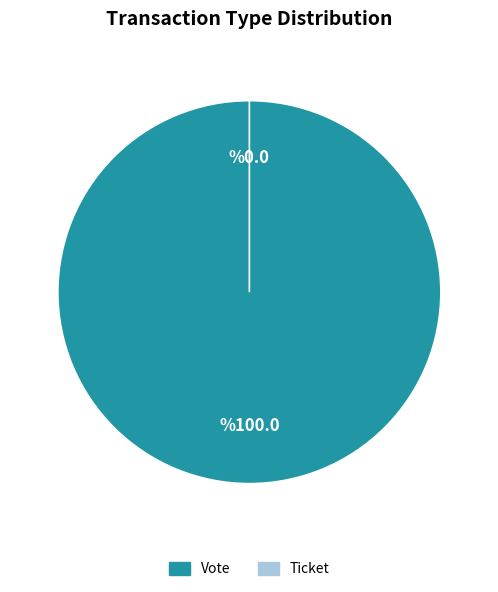

Rank the categories by value from lowest to highest.

Ticket, Vote